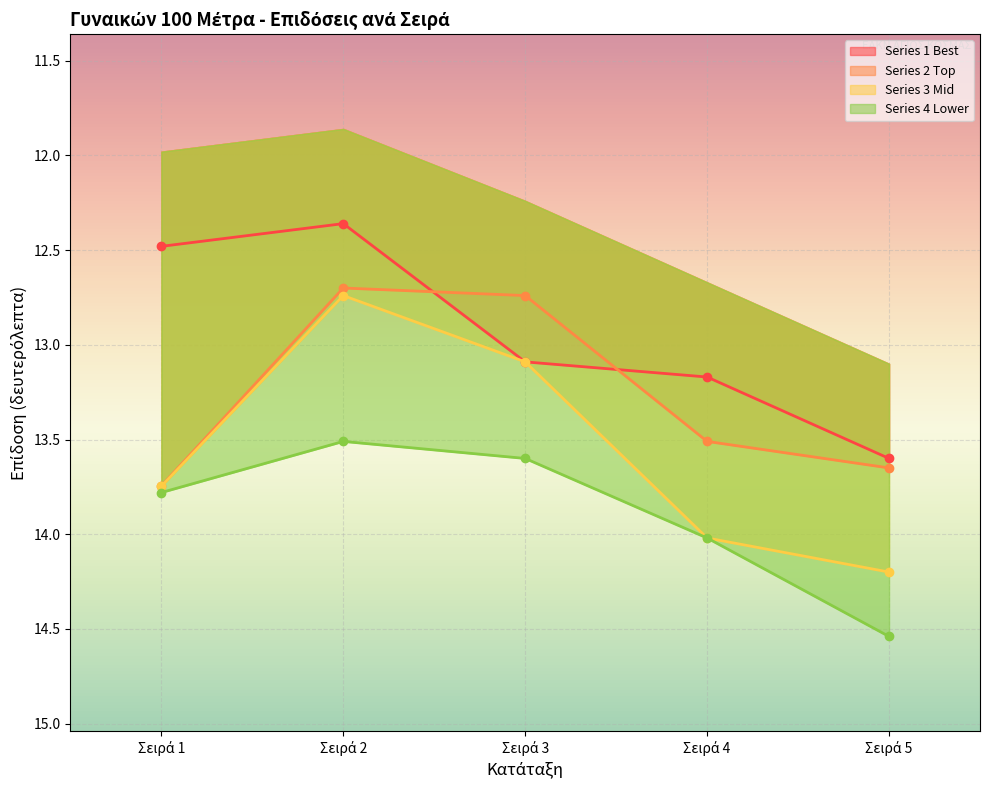

Reading left to right, extract all data points from this chart.

Series 1 Best: 12.5	12.4	13.1	13.2	13.6
Series 2 Top: 13.7	12.7	12.7	13.5	13.7
Series 3 Mid: 13.7	12.7	13.1	14.0	14.2
Series 4 Lower: 13.8	13.5	13.6	14.0	14.5